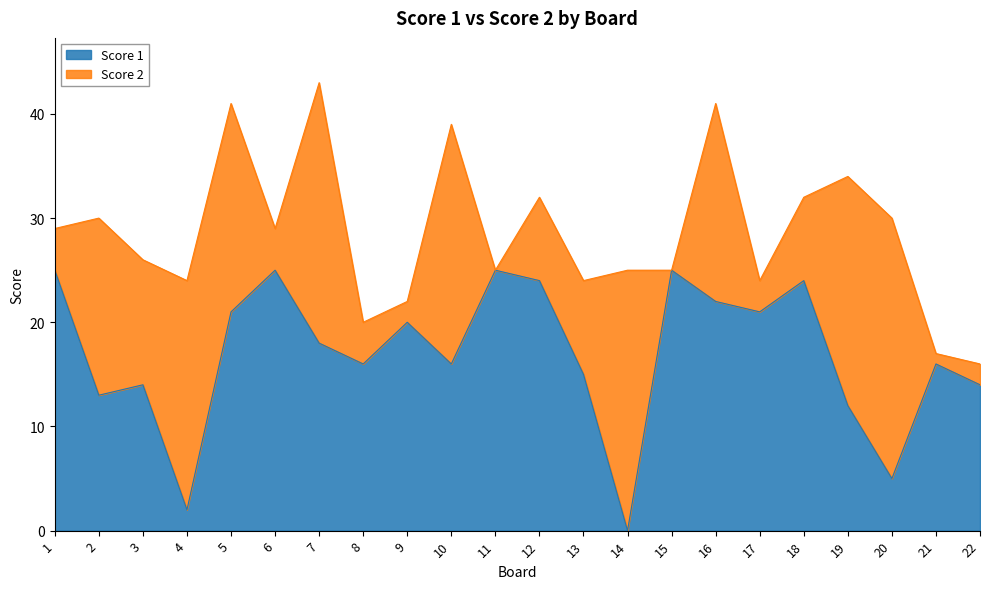

True or false: there are more than 2 points higher than both neighbors.

True